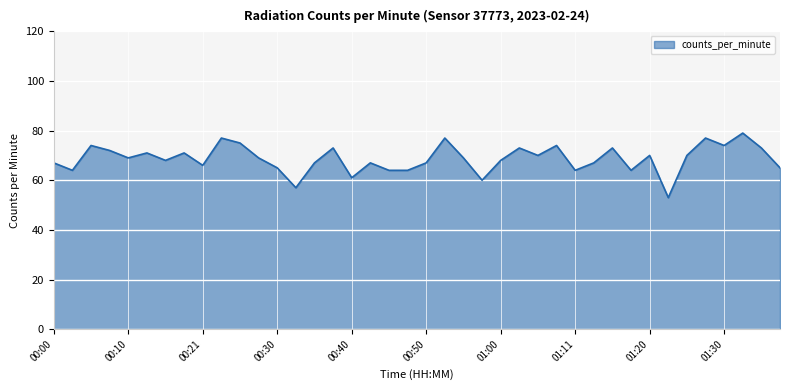

True or false: the data has more than 2 interior local peaks.

True